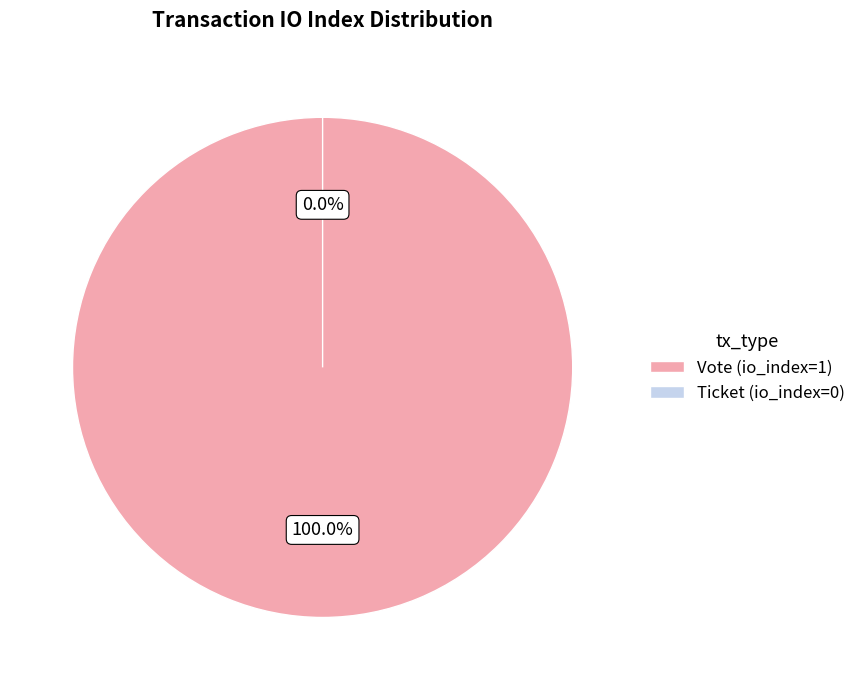

What is the largest slice in the pie chart?

Vote (io_index=1)